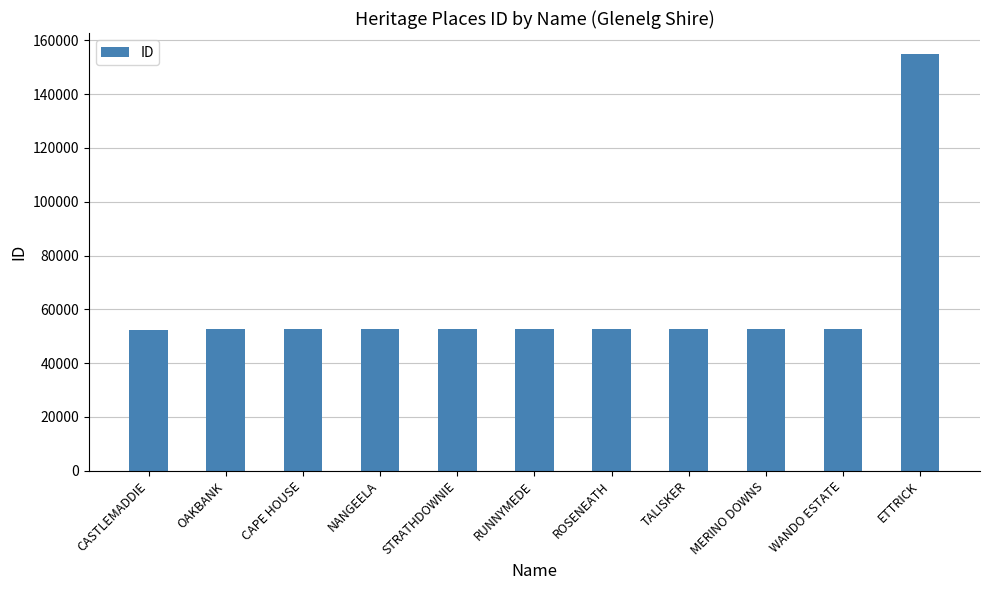

What is the sum of the values at CASTLEMADDIE and ETTRICK?

207380